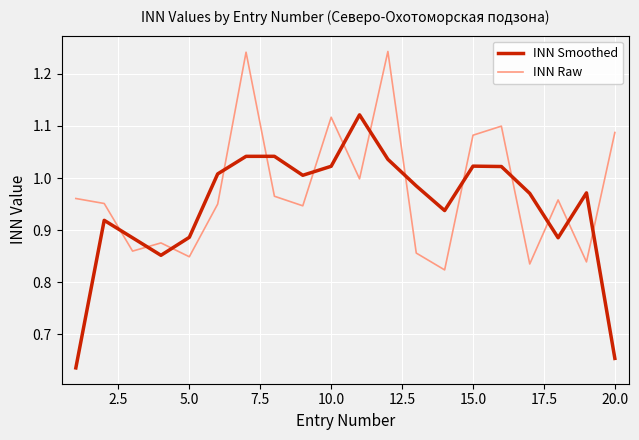

What is the difference between the maximum and minimum values in the INN Raw series?

0.4